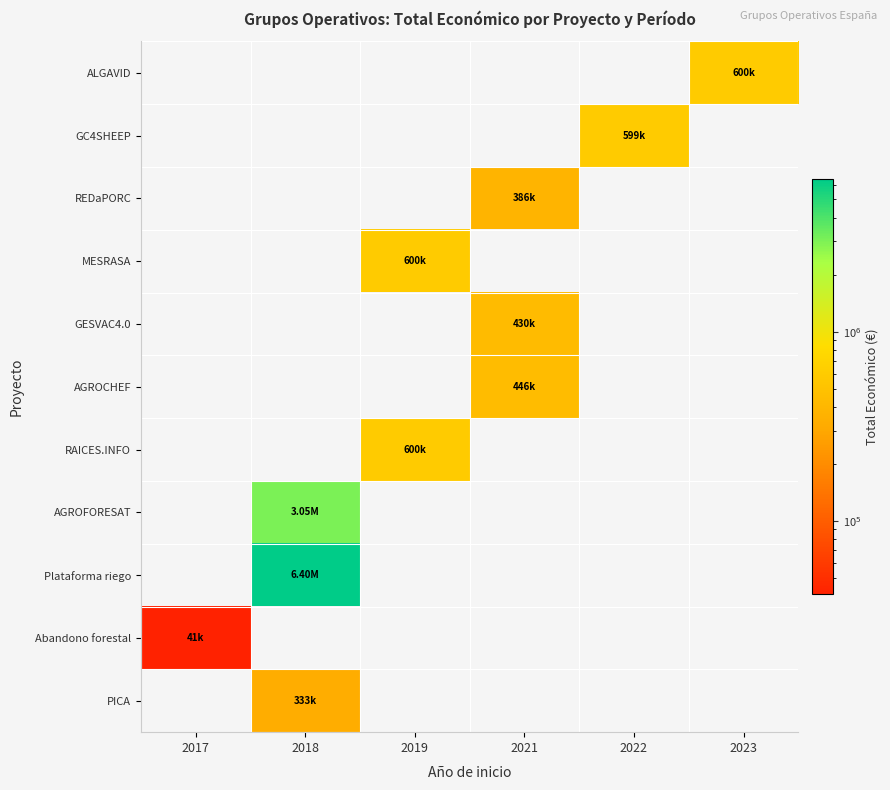

Which has a higher value, 2019 or 2023?

2023